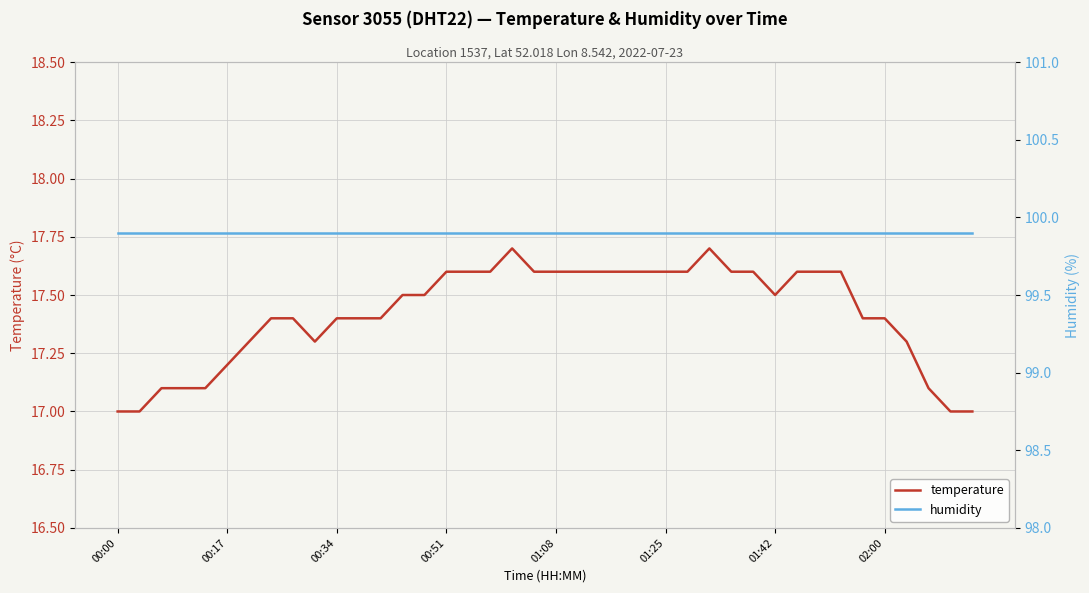

What is the highest value of the temperature series?

17.7